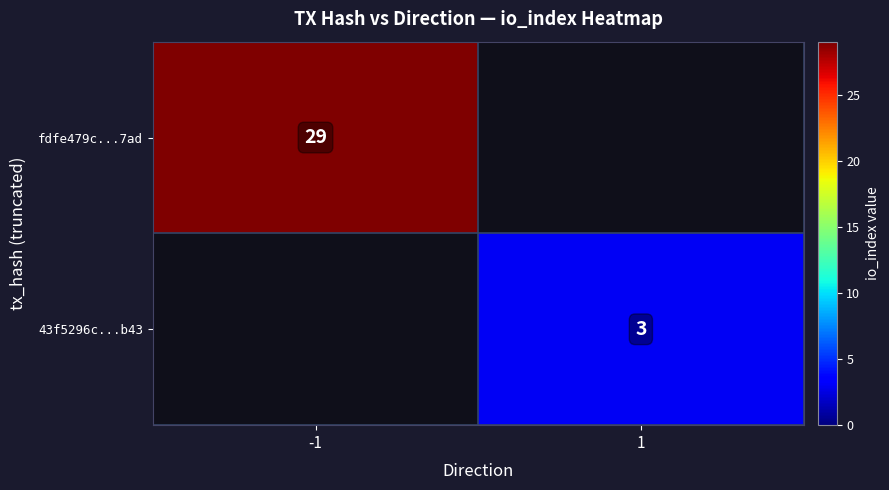

Is the value of fdfe479c...7ad at -1 greater than the value of 43f5296c...b43 at 1?

Yes